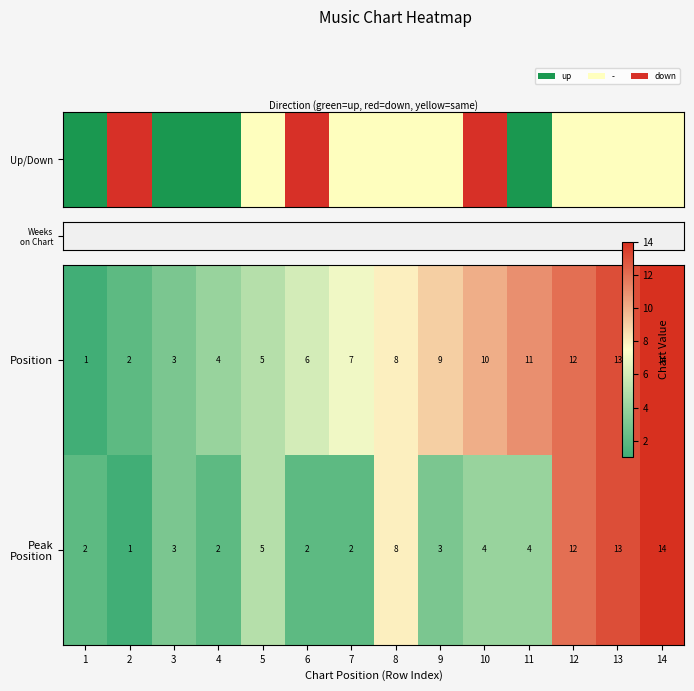

At which category is the sum across all series the highest?

14